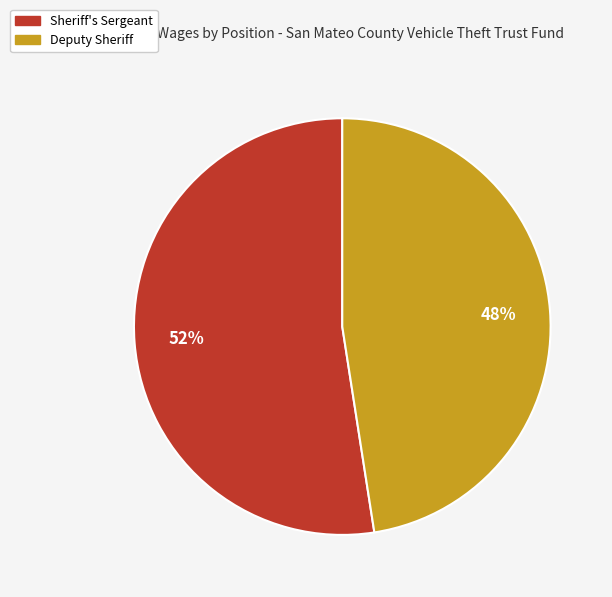

What is the largest slice in the pie chart?

Sheriff's Sergeant